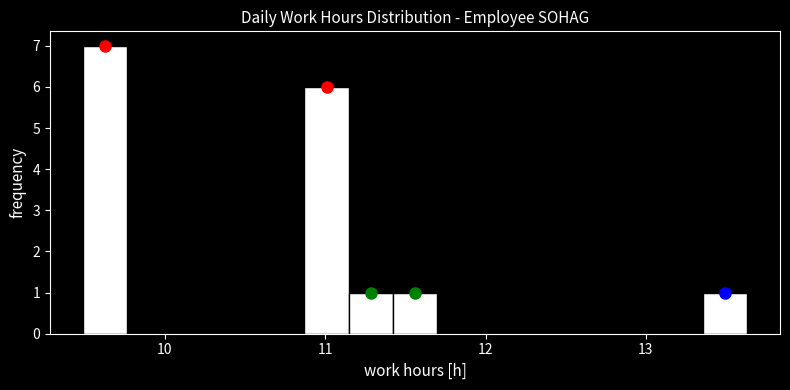

Read against the x-axis, roughly where is the centre of the tallest bar?

9.6